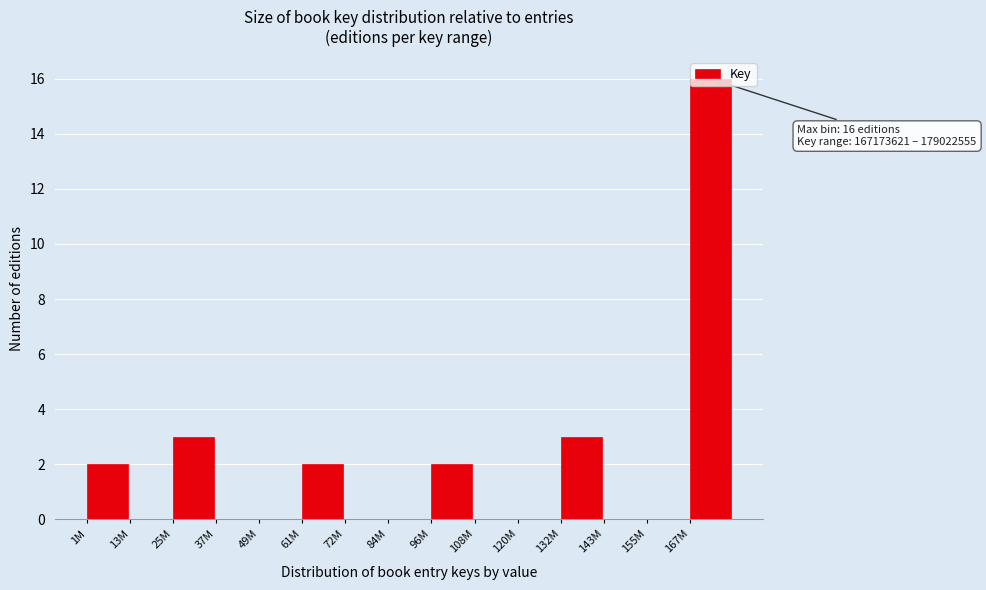

What is the change in value from 72M to 96M?

+2